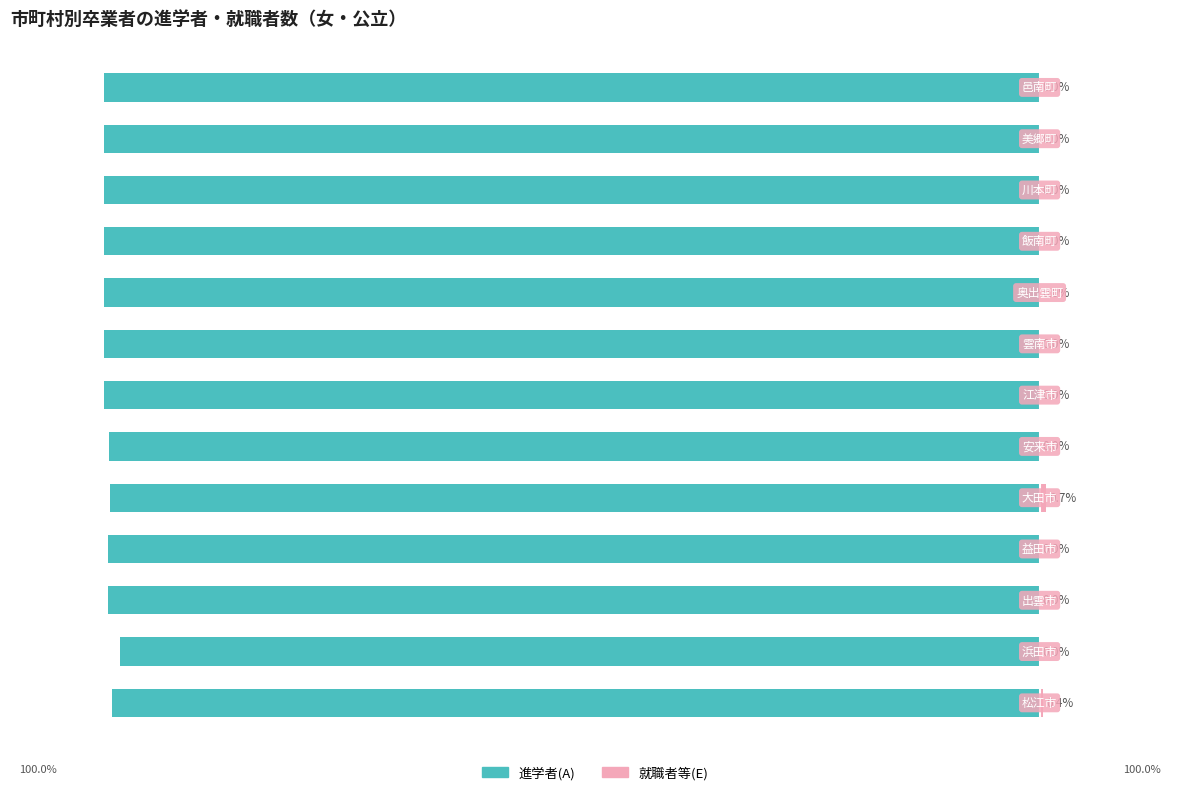

What is the difference between the highest and lowest values at −60?

99.5